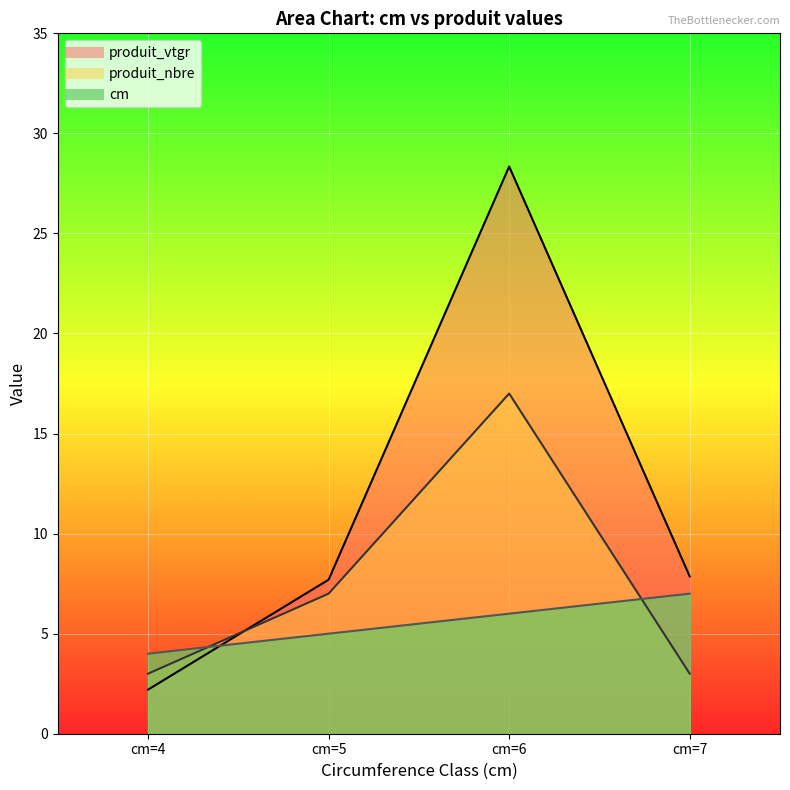

How many categories are shown in the chart?

4